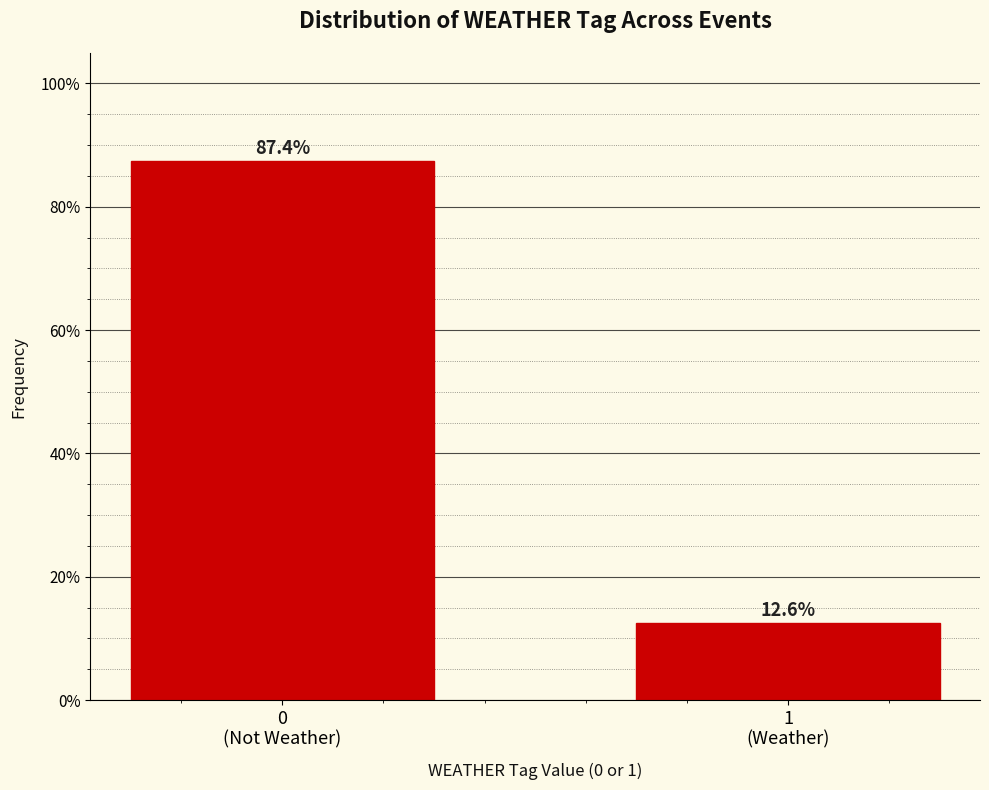

Reading left to right, list all the values displayed in this chart.

87.4	12.6